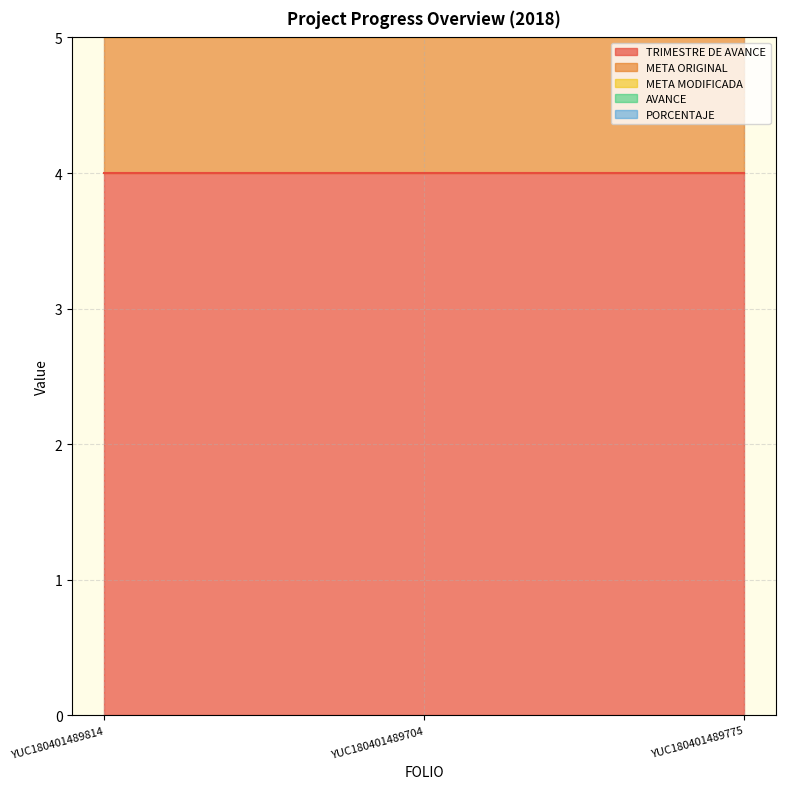

What is the lowest value of the TRIMESTRE DE AVANCE series?

4